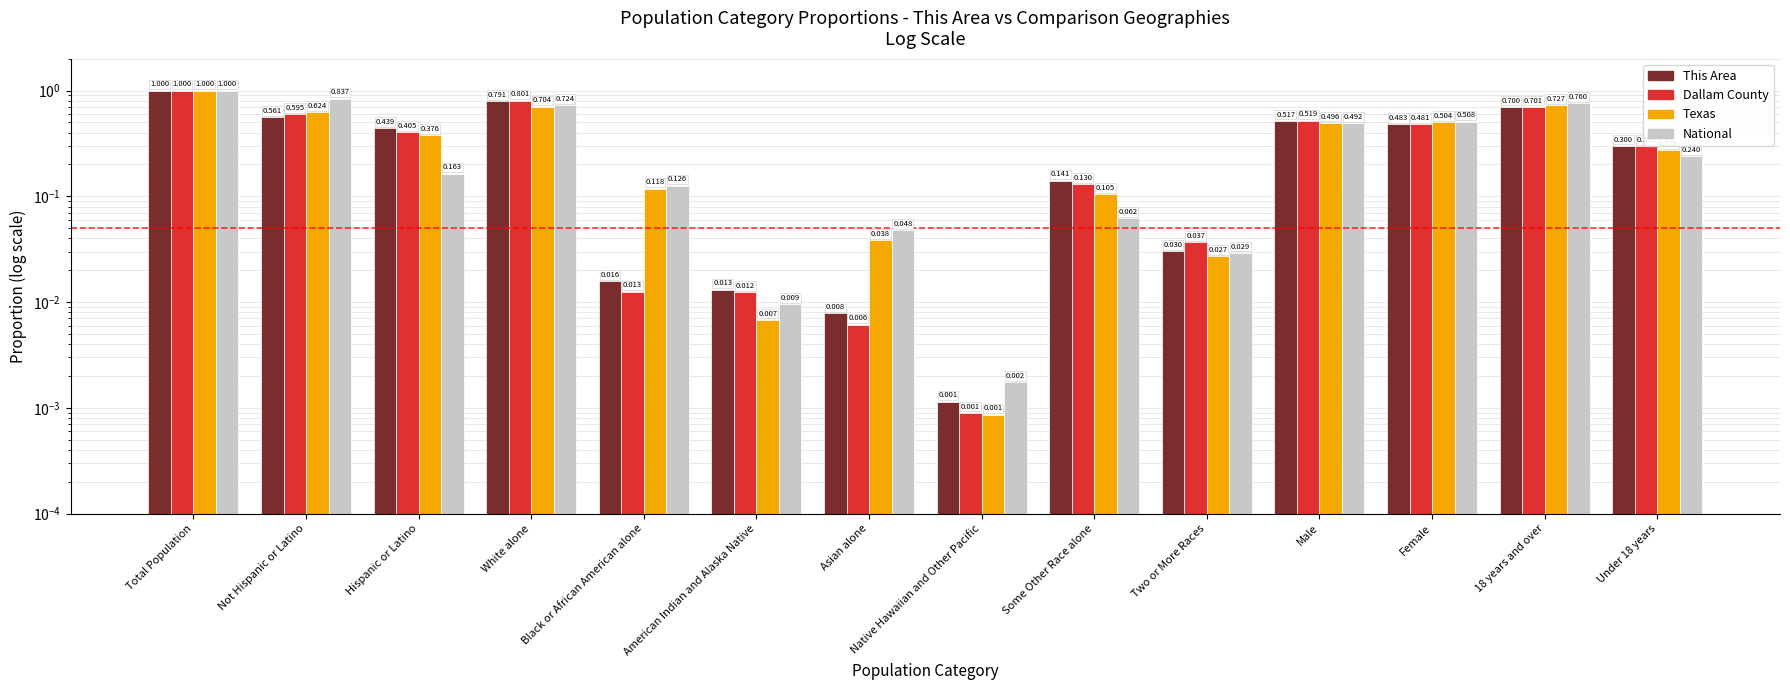

Between Two or More Races and Male, which is larger?

Male